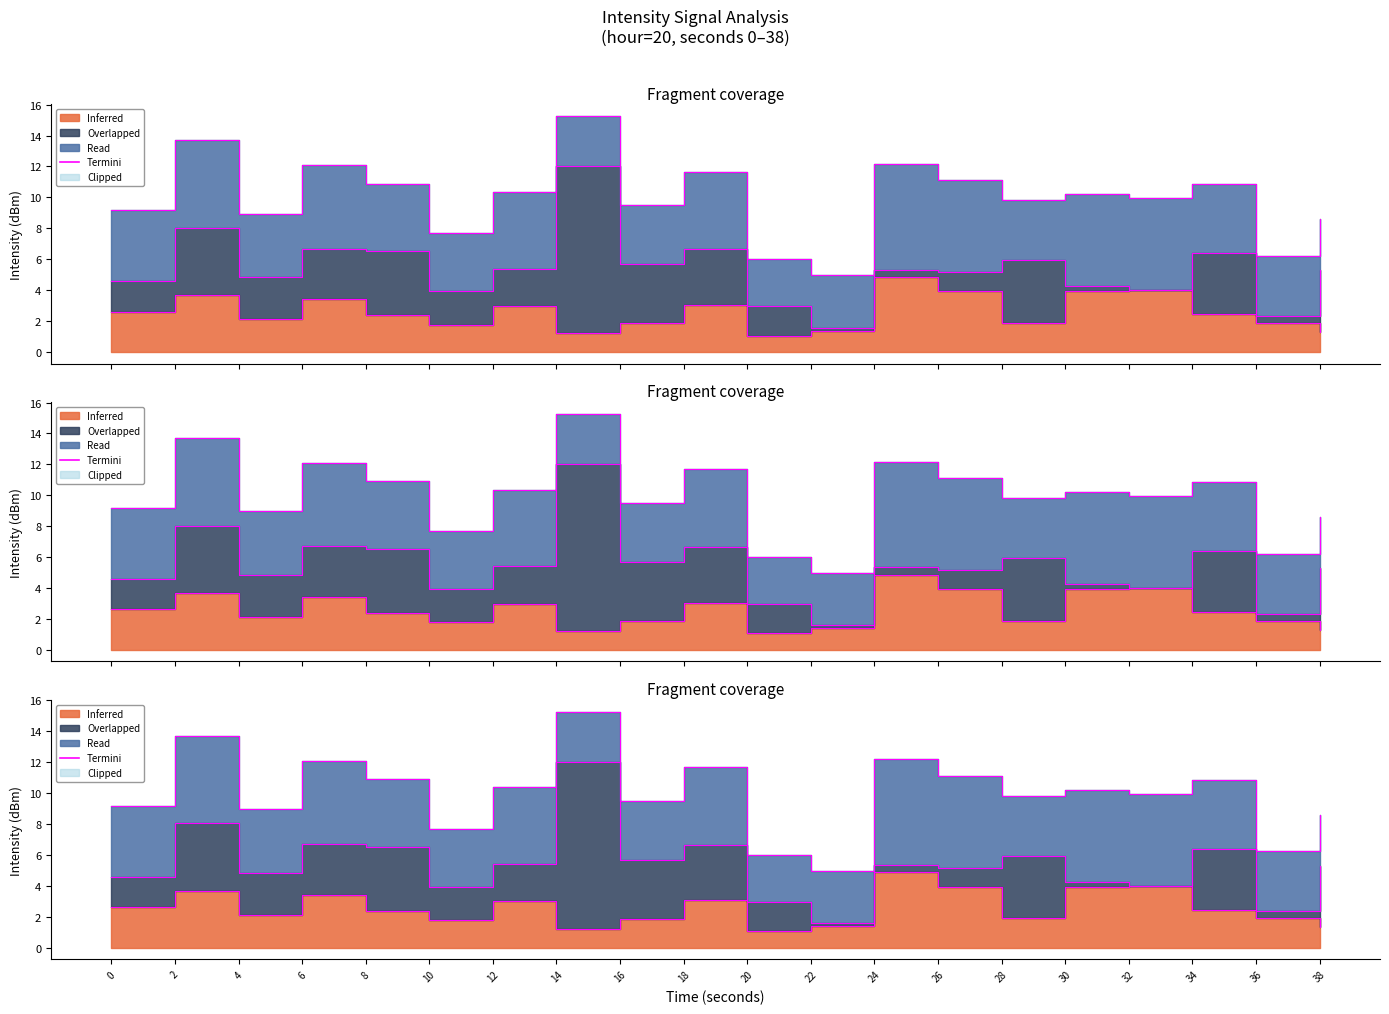

What is the difference between the maximum and minimum values in the Read series?

3.8